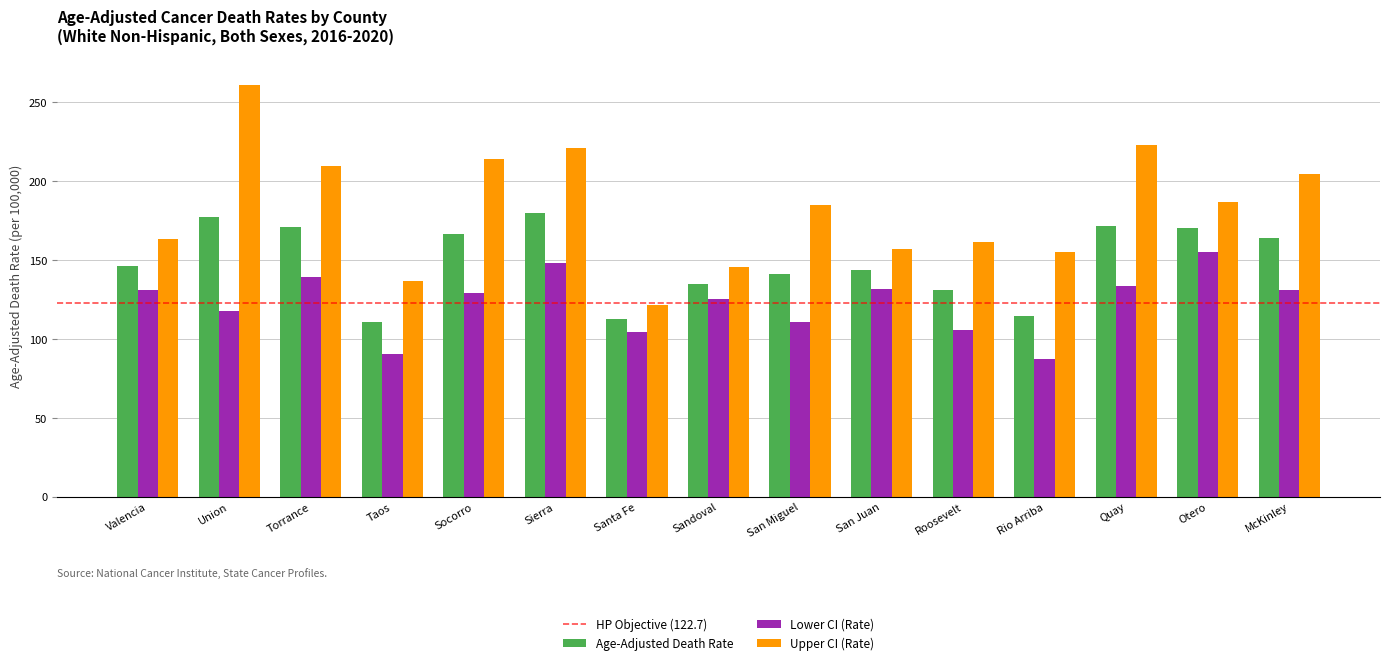

Rank the series at Santa Fe from lowest to highest value.

Lower CI (Rate), Age-Adjusted Death Rate, Upper CI (Rate)